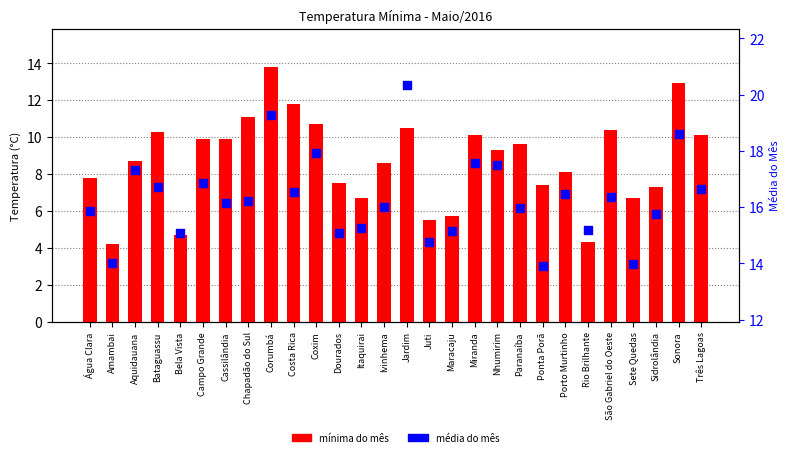

What are all the series names shown in the legend?

mínima do mês, média do mês